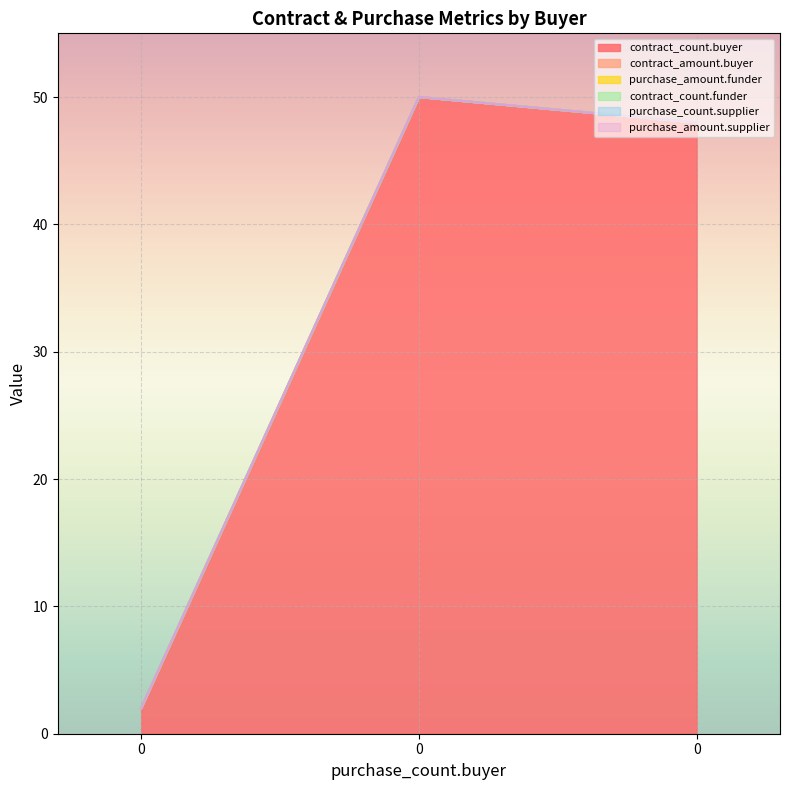

Reading right to left, list all the values displayed in this chart.

contract_count.buyer: 48	50	2
contract_amount.buyer: 0	0	0
purchase_amount.funder: 0	0	0
contract_count.funder: 0	0	0
purchase_count.supplier: 0	0	0
purchase_amount.supplier: 0	0	0